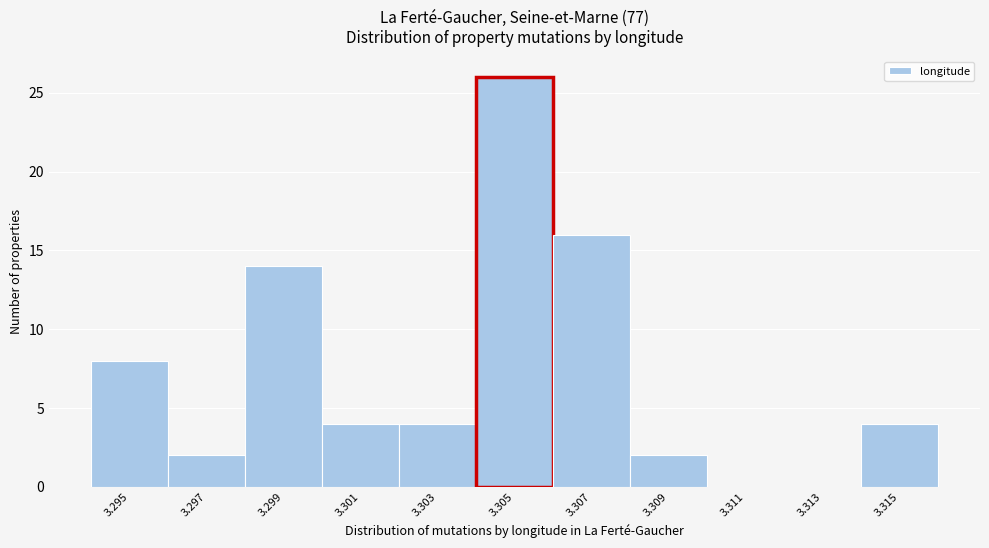

Reading left to right, extract all data points from this chart.

3.295=8	3.297=2	3.299=14	3.301=4	3.303=4	3.305=26	3.307=16	3.309=2	3.311=0	3.313=0	3.315=4